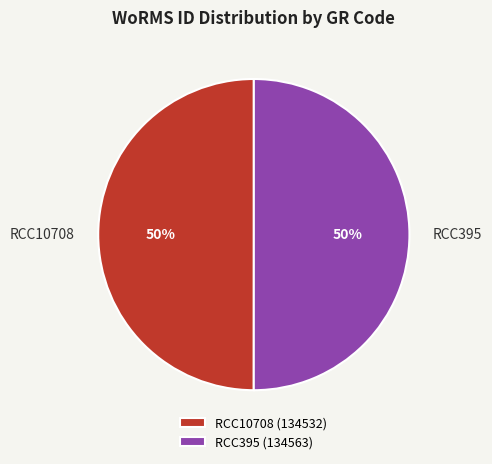

Do RCC395 (134563) and RCC10708 (134532) together represent more than half of the pie?

Yes